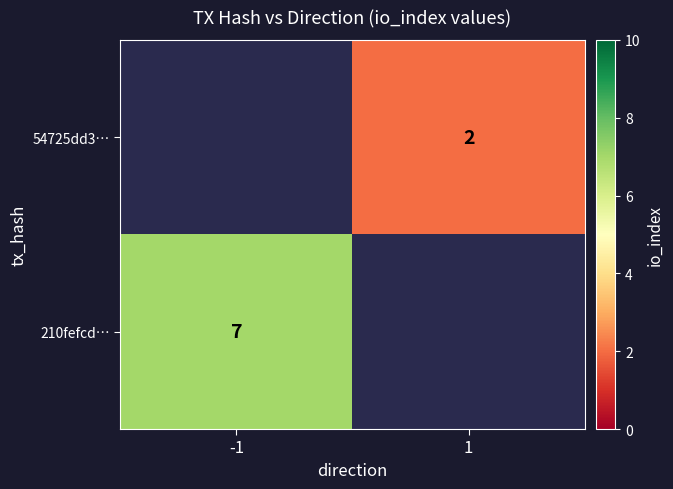

At how many categories does at least one series exceed 5?

1